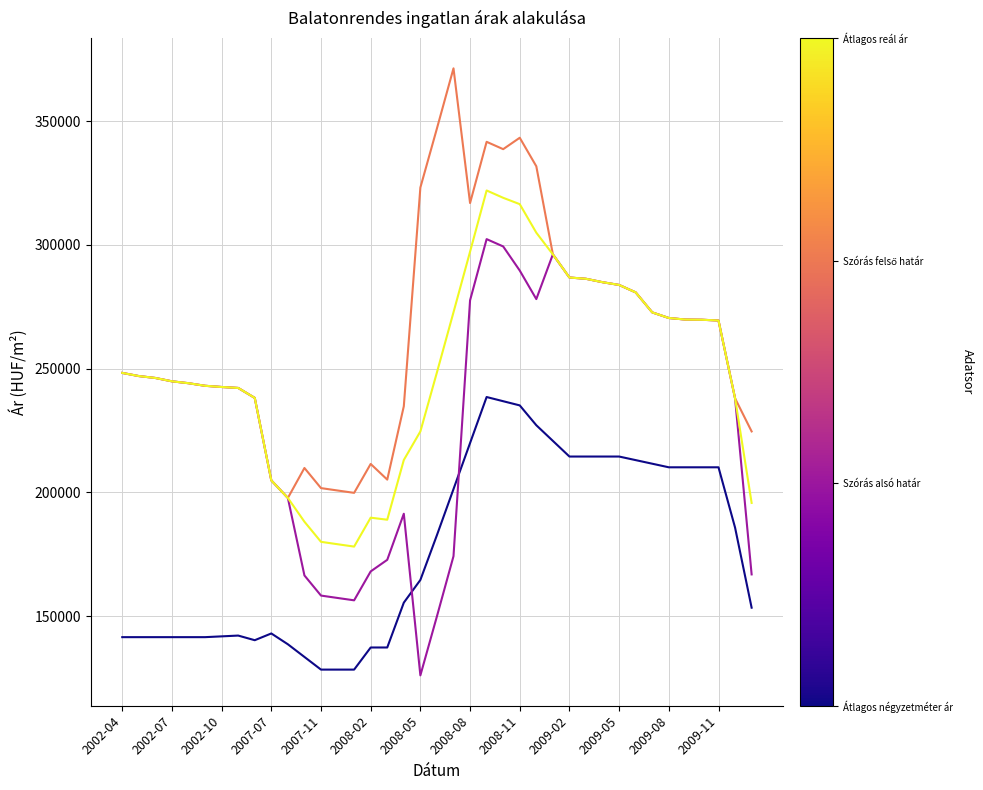

What is the smallest value displayed?

126061